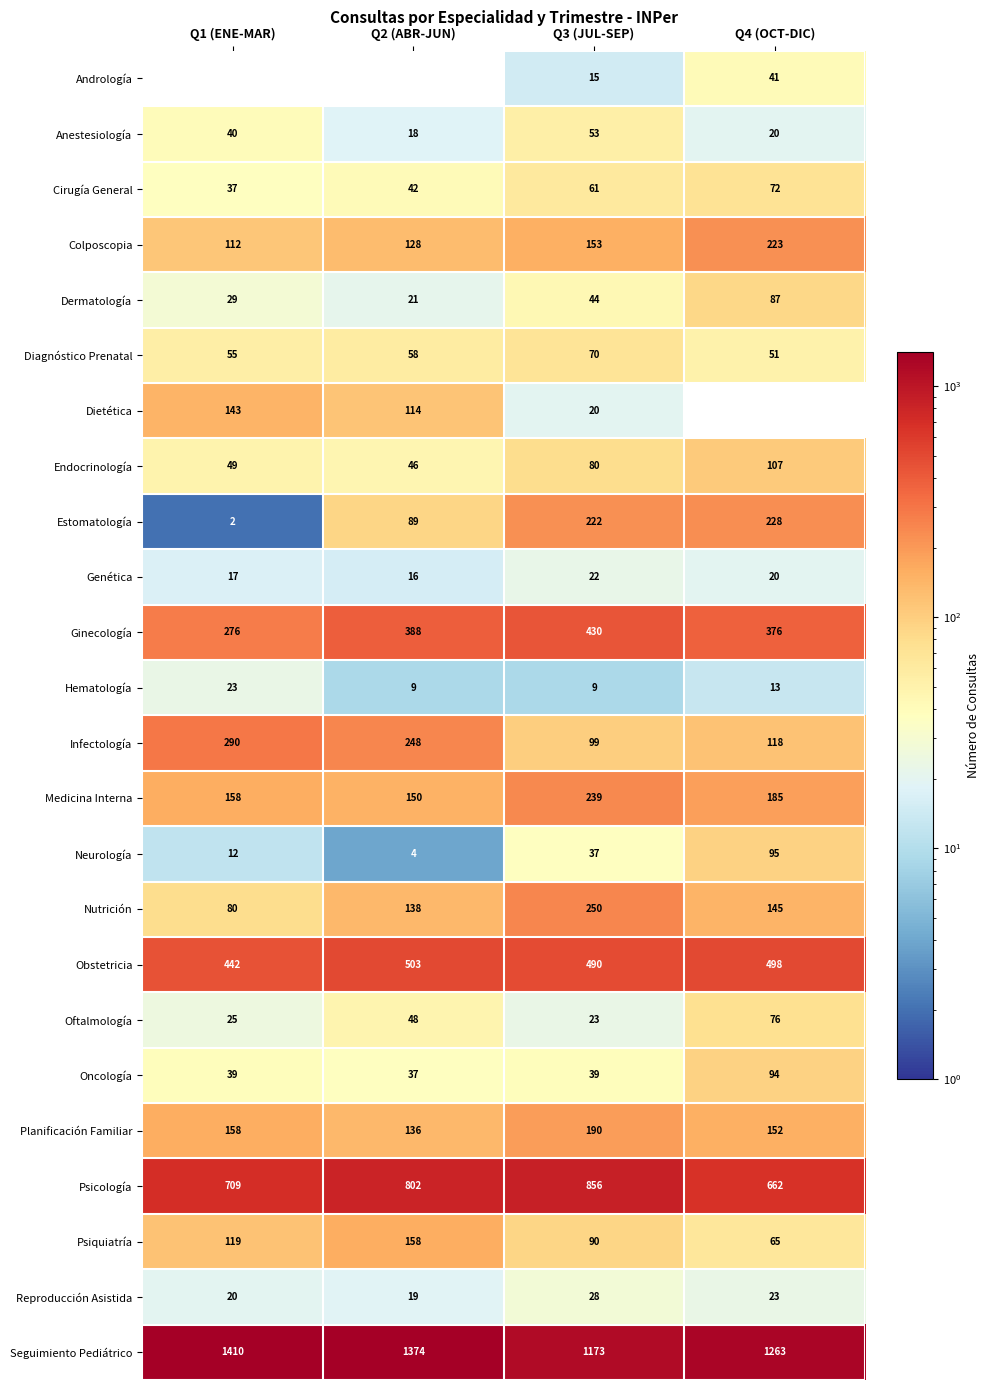

At how many categories does at least one series exceed 770?

4